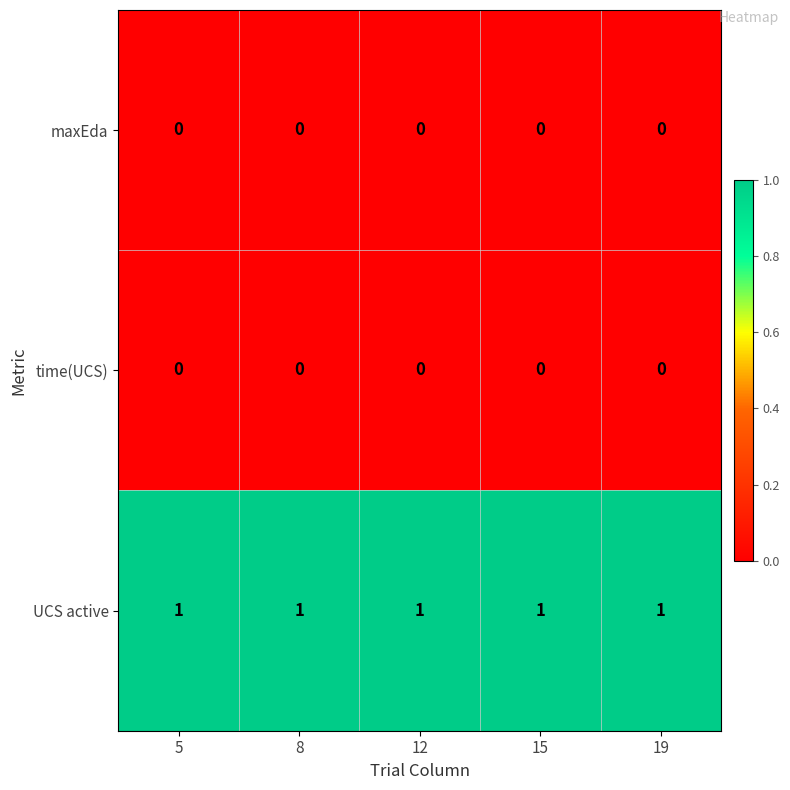

At how many categories does at least one series exceed 0?

5